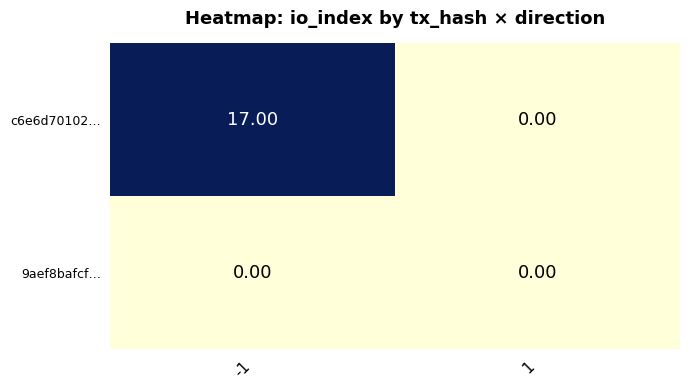

What is the difference between the c6e6d70102… values at -1 and 1?

17